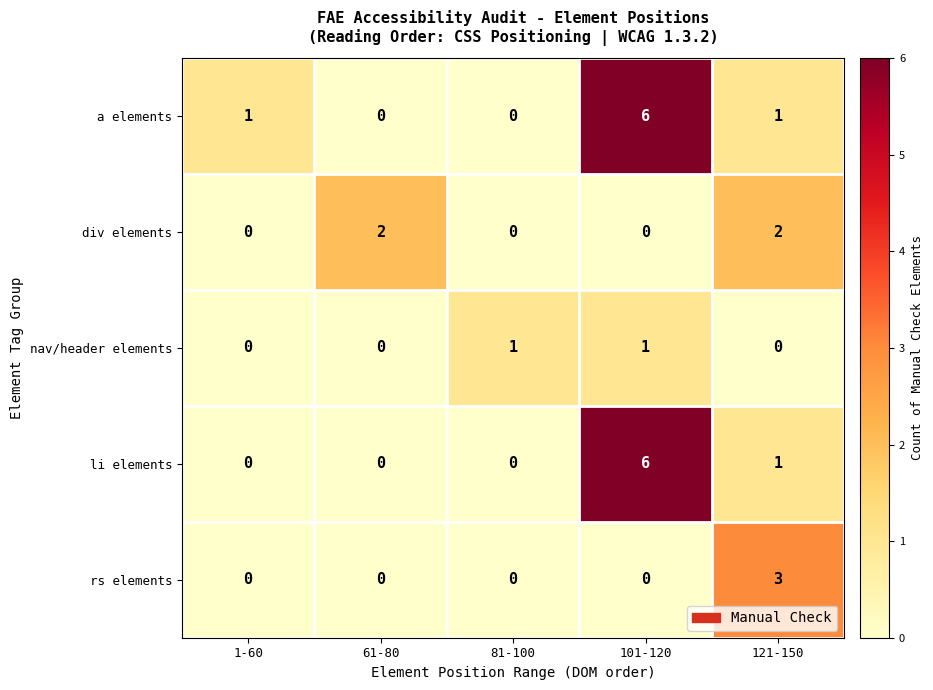

How many data points in div elements are above 0?

2